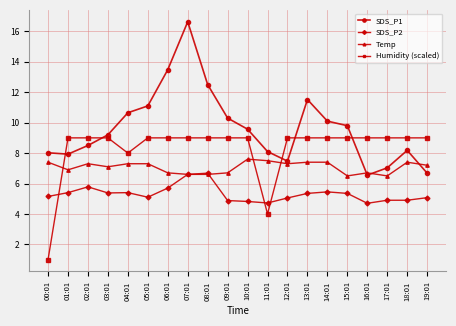

True or false: Temp and Humidity (scaled) cross at least once.

True